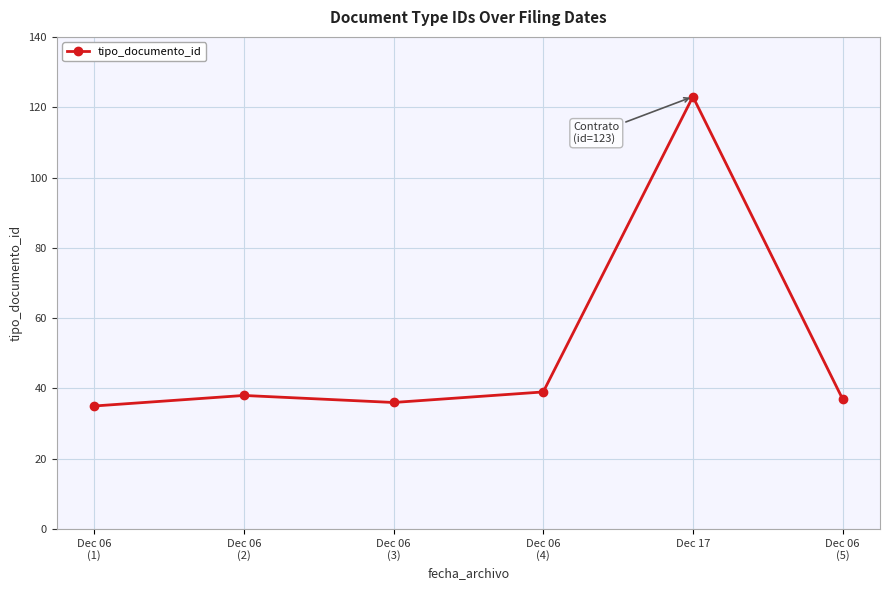

Reading left to right, list all the values displayed in this chart.

Dec 06
(1)=35	Dec 06
(2)=38	Dec 06
(3)=36	Dec 06
(4)=39	Dec 17=123	Dec 06
(5)=37